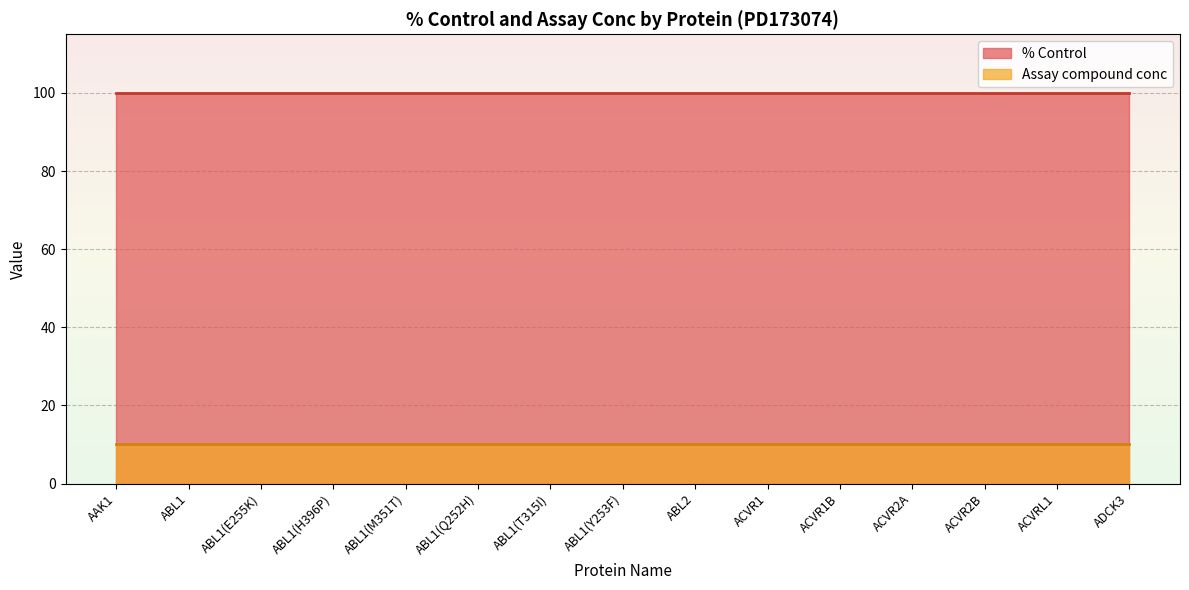

True or false: Assay compound conc and % Control intersect in this chart.

False